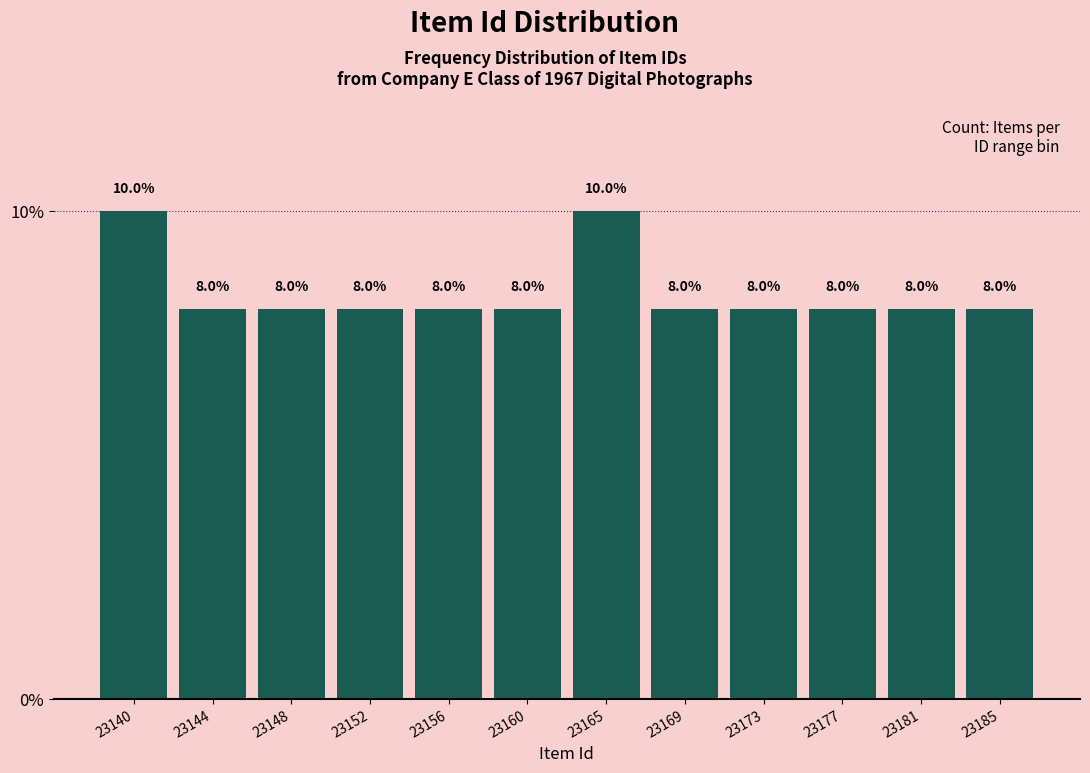

Reading left to right, list all the values displayed in this chart.

10	8	8	8	8	8	10	8	8	8	8	8